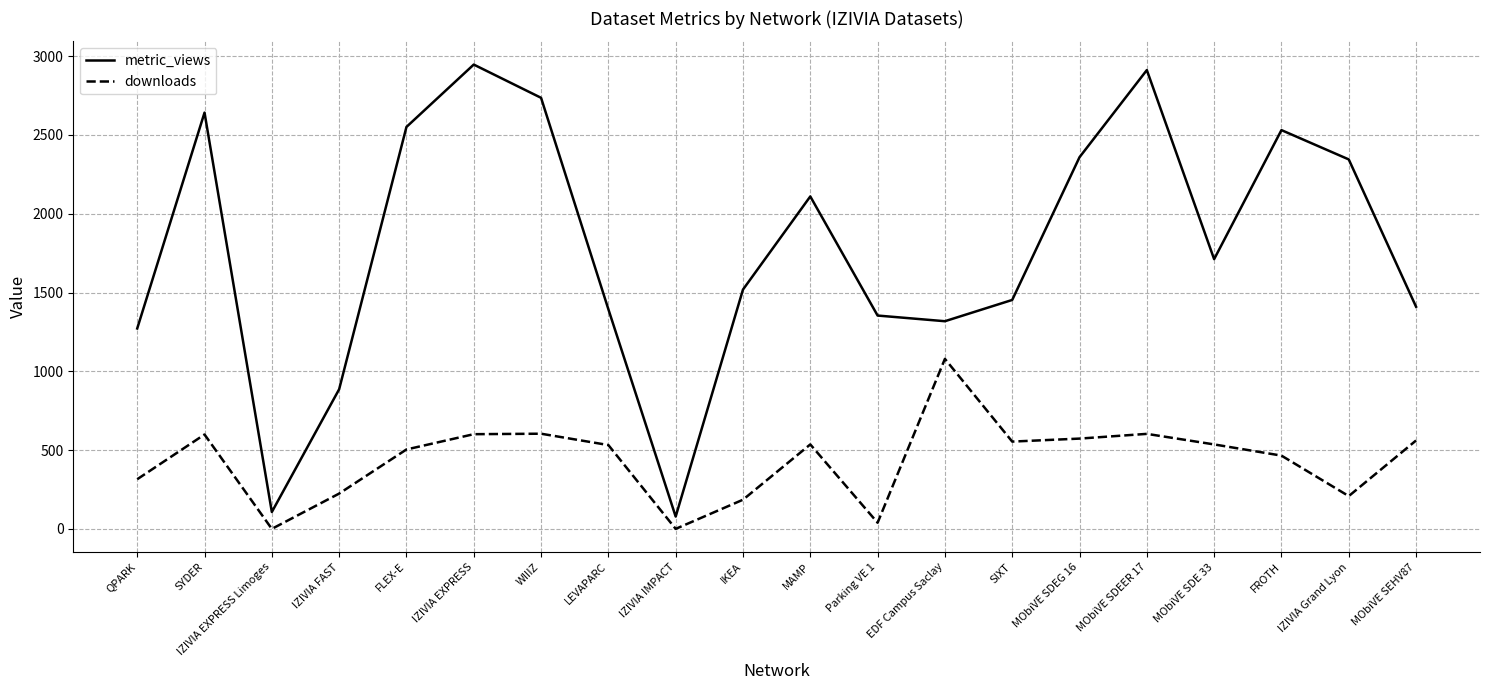

Which series changed the most between IZIVIA EXPRESS Limoges and IZIVIA FAST?

metric_views